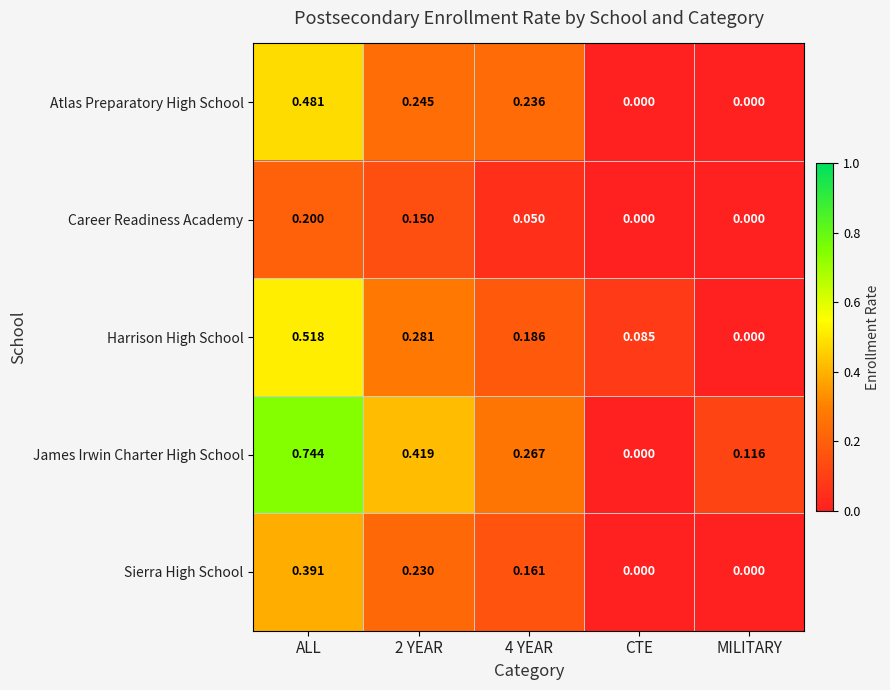

Rank the series by their maximum value, from highest to lowest.

James Irwin Charter High School, Harrison High School, Atlas Preparatory High School, Sierra High School, Career Readiness Academy